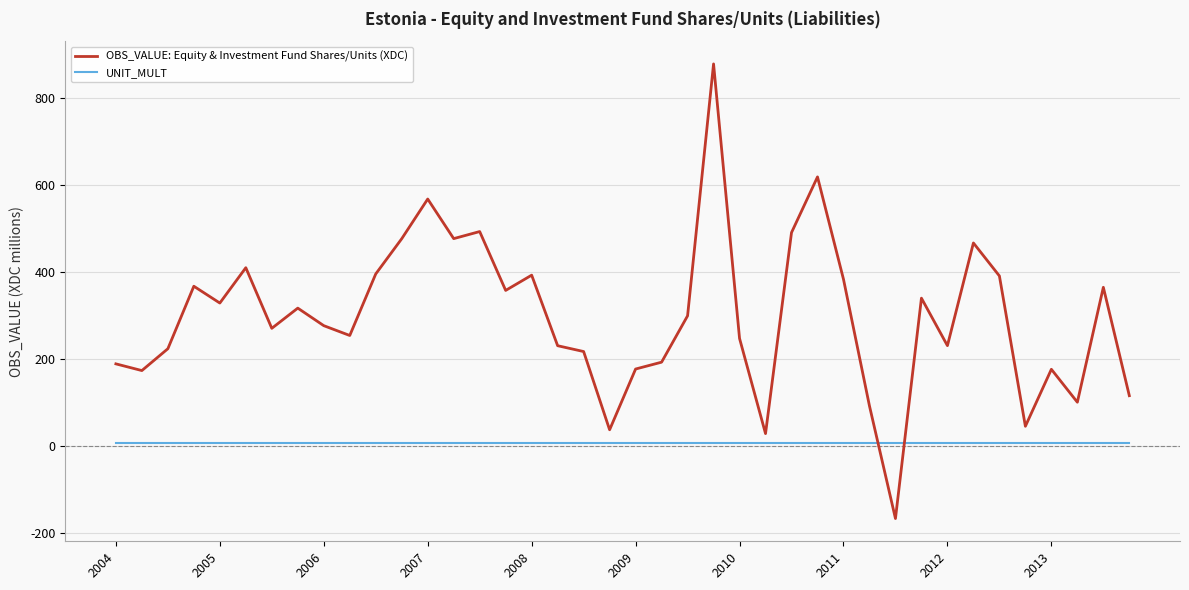

What is the difference between the maximum and minimum values in the OBS_VALUE: Equity & Investment Fund Shares/Units (XDC) series?

1044.1